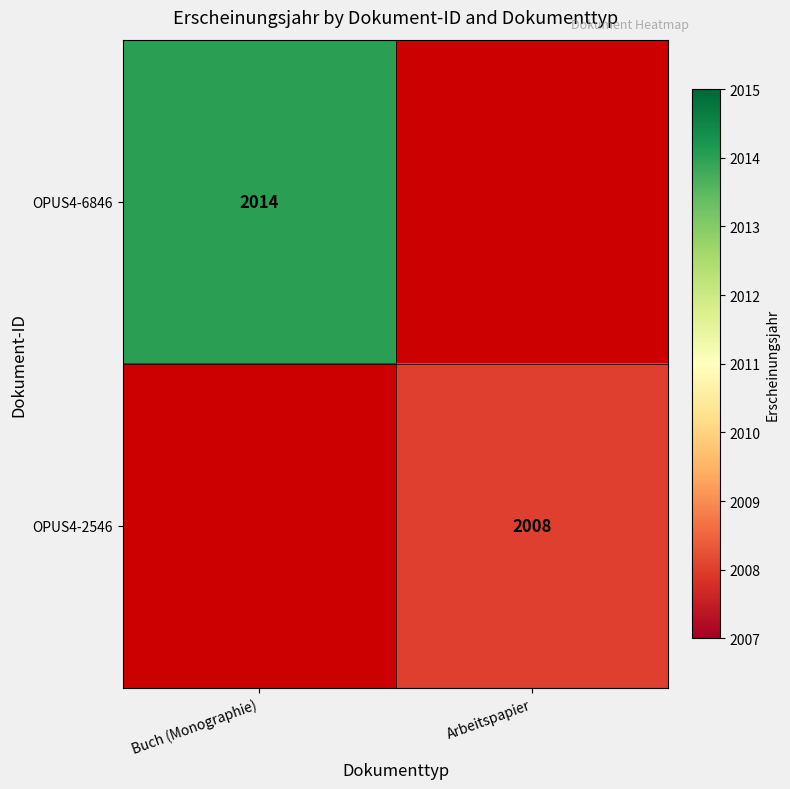

Is it true that OPUS4-6846 equals 3032 at Buch (Monographie)?

False